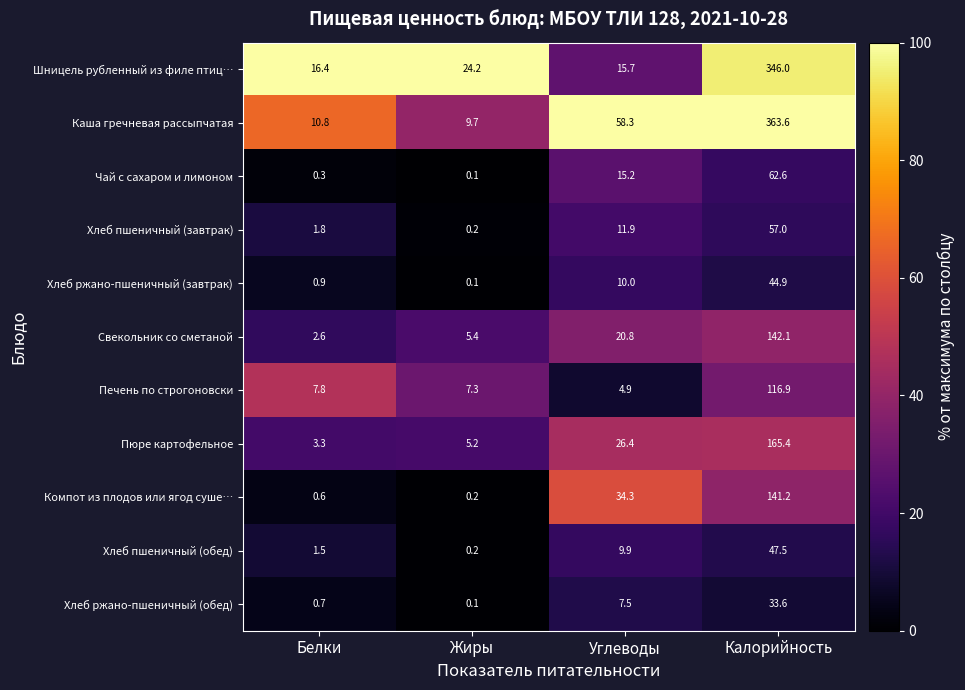

Between Жиры and Калорийность, which series saw the biggest shift?

Каша гречневая рассыпчатая